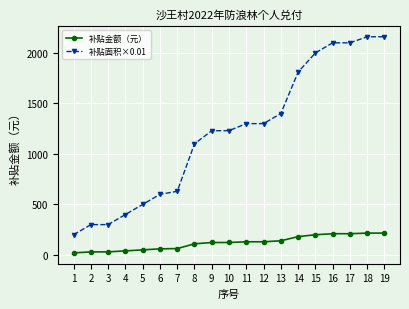

List the series in order of their peak value, lowest first.

补贴金额（元）, 补贴面积×0.01